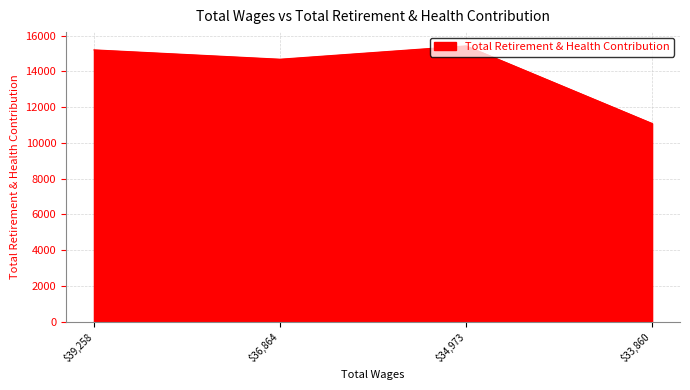

Is it true that the value at $33,860 is 11085?

True